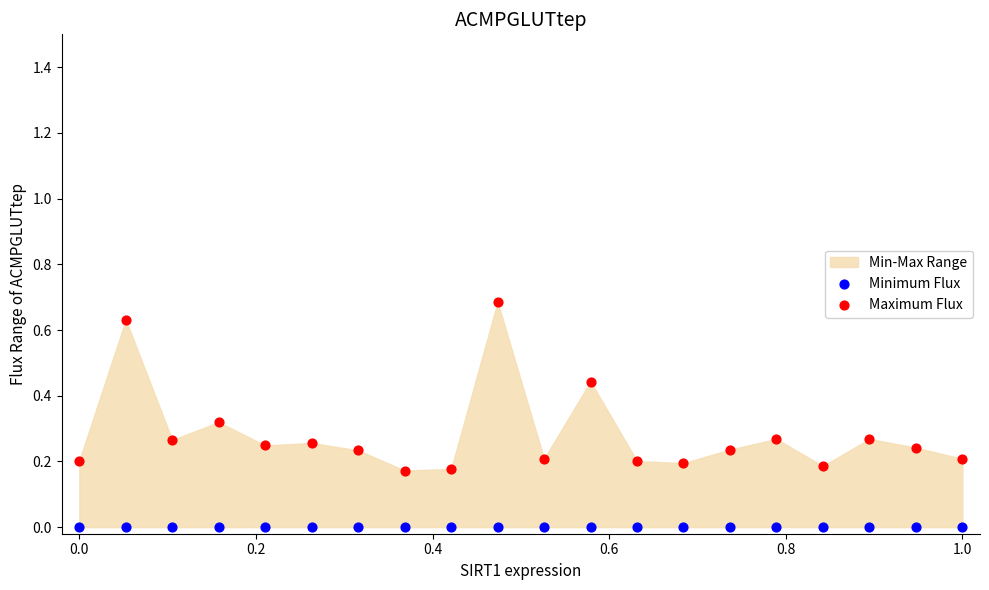

Which series reaches the maximum Y coordinate?

Maximum Flux